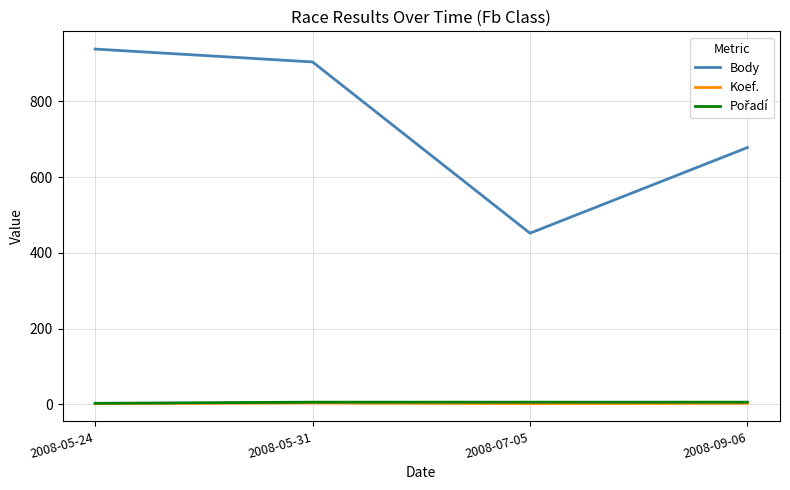

List the labels in order of Body value, largest first.

2008-05-24, 2008-05-31, 2008-09-06, 2008-07-05